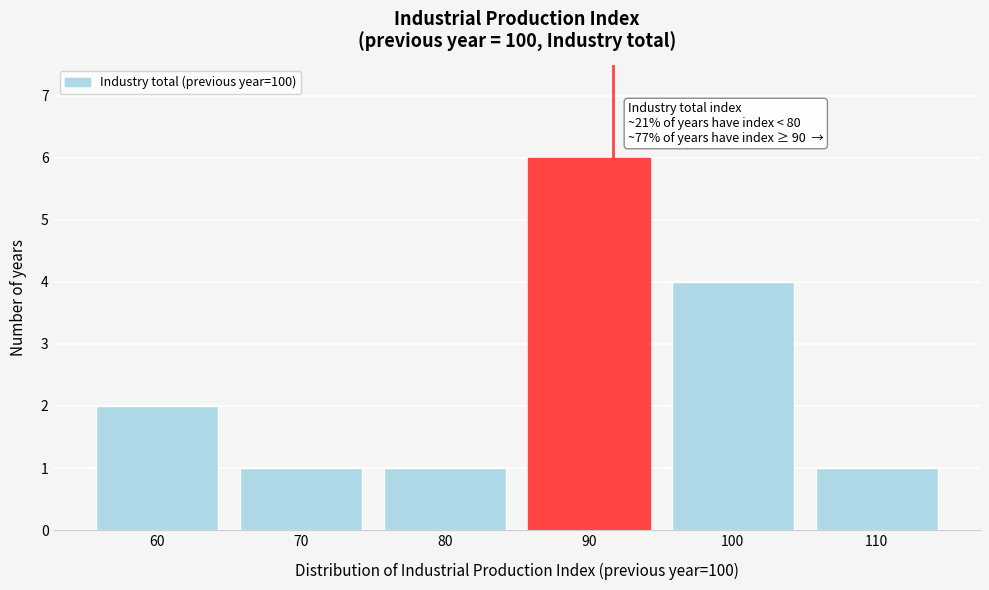

Reading left to right, transcribe all the data shown in this chart.

60=2	70=1	80=1	90=6	100=4	110=1